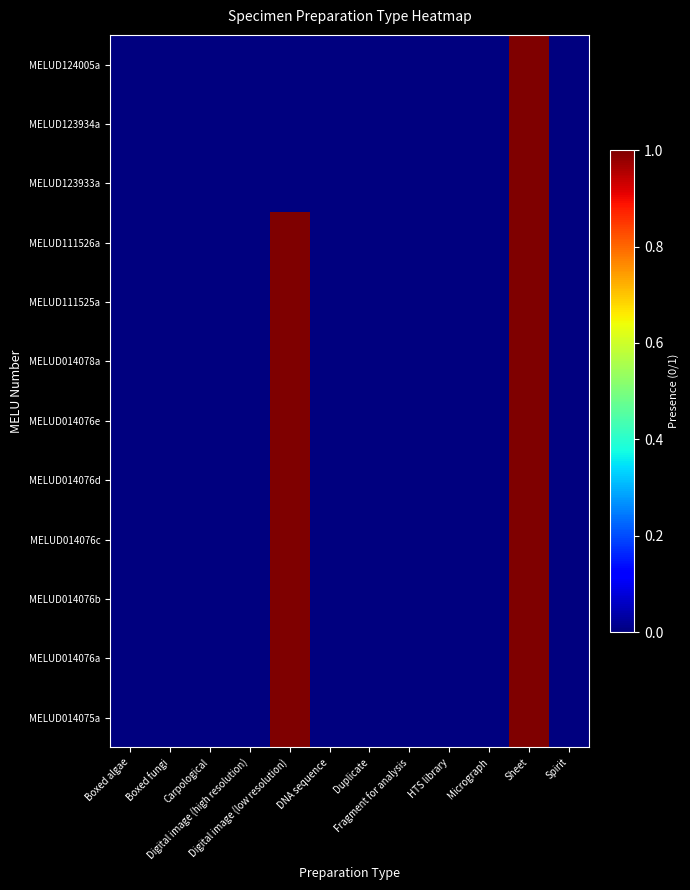

Reading right to left, extract all data points from this chart.

MELUD014075a: Spirit=0	Sheet=1	Micrograph=0	HTS library=0	Fragment for analysis=0	Duplicate=0	DNA sequence=0	Digital image (low resolution)=1	Digital image (high resolution)=0	Carpological=0	Boxed fungi=0	Boxed algae=0
MELUD014076a: Spirit=0	Sheet=1	Micrograph=0	HTS library=0	Fragment for analysis=0	Duplicate=0	DNA sequence=0	Digital image (low resolution)=1	Digital image (high resolution)=0	Carpological=0	Boxed fungi=0	Boxed algae=0
MELUD014076b: Spirit=0	Sheet=1	Micrograph=0	HTS library=0	Fragment for analysis=0	Duplicate=0	DNA sequence=0	Digital image (low resolution)=1	Digital image (high resolution)=0	Carpological=0	Boxed fungi=0	Boxed algae=0
MELUD014076c: Spirit=0	Sheet=1	Micrograph=0	HTS library=0	Fragment for analysis=0	Duplicate=0	DNA sequence=0	Digital image (low resolution)=1	Digital image (high resolution)=0	Carpological=0	Boxed fungi=0	Boxed algae=0
MELUD014076d: Spirit=0	Sheet=1	Micrograph=0	HTS library=0	Fragment for analysis=0	Duplicate=0	DNA sequence=0	Digital image (low resolution)=1	Digital image (high resolution)=0	Carpological=0	Boxed fungi=0	Boxed algae=0
MELUD014076e: Spirit=0	Sheet=1	Micrograph=0	HTS library=0	Fragment for analysis=0	Duplicate=0	DNA sequence=0	Digital image (low resolution)=1	Digital image (high resolution)=0	Carpological=0	Boxed fungi=0	Boxed algae=0
MELUD014078a: Spirit=0	Sheet=1	Micrograph=0	HTS library=0	Fragment for analysis=0	Duplicate=0	DNA sequence=0	Digital image (low resolution)=1	Digital image (high resolution)=0	Carpological=0	Boxed fungi=0	Boxed algae=0
MELUD111525a: Spirit=0	Sheet=1	Micrograph=0	HTS library=0	Fragment for analysis=0	Duplicate=0	DNA sequence=0	Digital image (low resolution)=1	Digital image (high resolution)=0	Carpological=0	Boxed fungi=0	Boxed algae=0
MELUD111526a: Spirit=0	Sheet=1	Micrograph=0	HTS library=0	Fragment for analysis=0	Duplicate=0	DNA sequence=0	Digital image (low resolution)=1	Digital image (high resolution)=0	Carpological=0	Boxed fungi=0	Boxed algae=0
MELUD123933a: Spirit=0	Sheet=1	Micrograph=0	HTS library=0	Fragment for analysis=0	Duplicate=0	DNA sequence=0	Digital image (low resolution)=0	Digital image (high resolution)=0	Carpological=0	Boxed fungi=0	Boxed algae=0
MELUD123934a: Spirit=0	Sheet=1	Micrograph=0	HTS library=0	Fragment for analysis=0	Duplicate=0	DNA sequence=0	Digital image (low resolution)=0	Digital image (high resolution)=0	Carpological=0	Boxed fungi=0	Boxed algae=0
MELUD124005a: Spirit=0	Sheet=1	Micrograph=0	HTS library=0	Fragment for analysis=0	Duplicate=0	DNA sequence=0	Digital image (low resolution)=0	Digital image (high resolution)=0	Carpological=0	Boxed fungi=0	Boxed algae=0